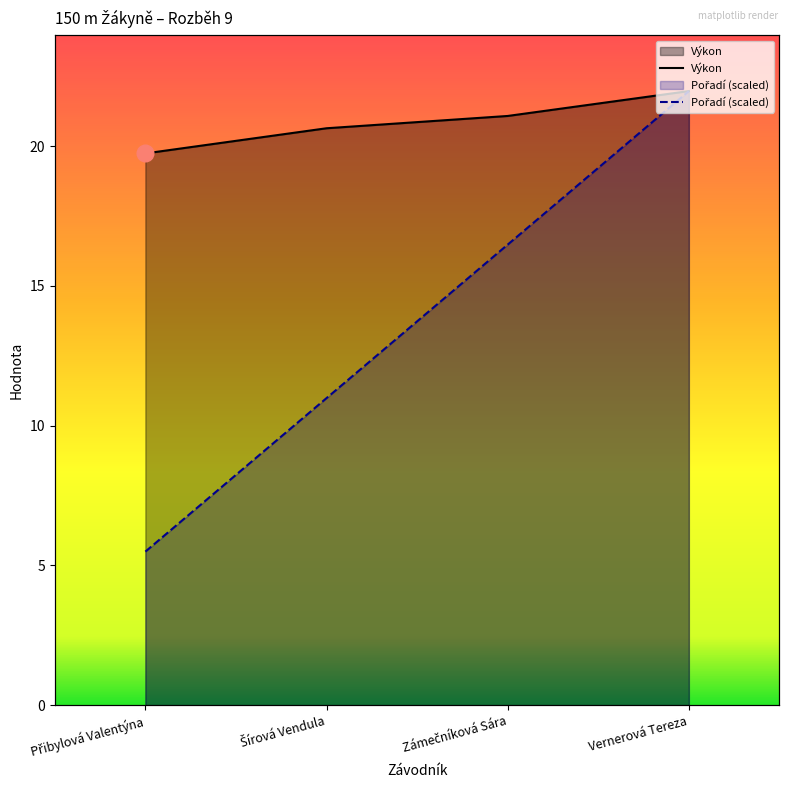

Is the value of Pořadí at Šírová Vendula greater than the value of Výkon at Vernerová Tereza?

No